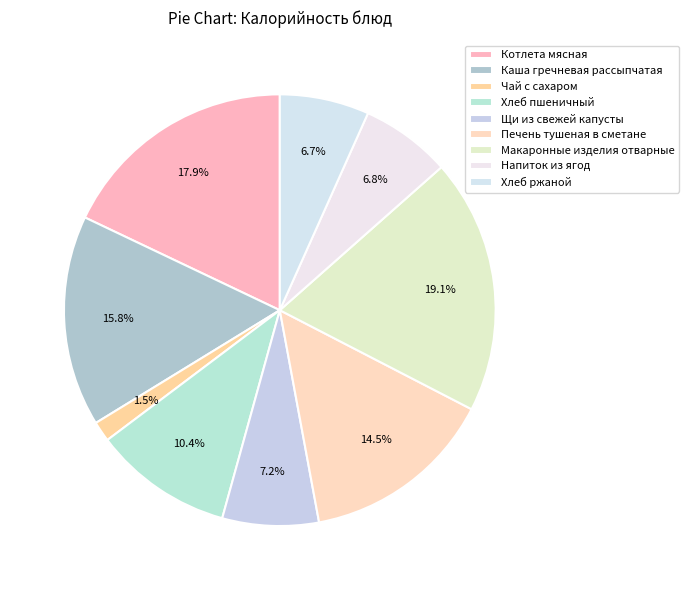

How many segments does this pie chart have?

9